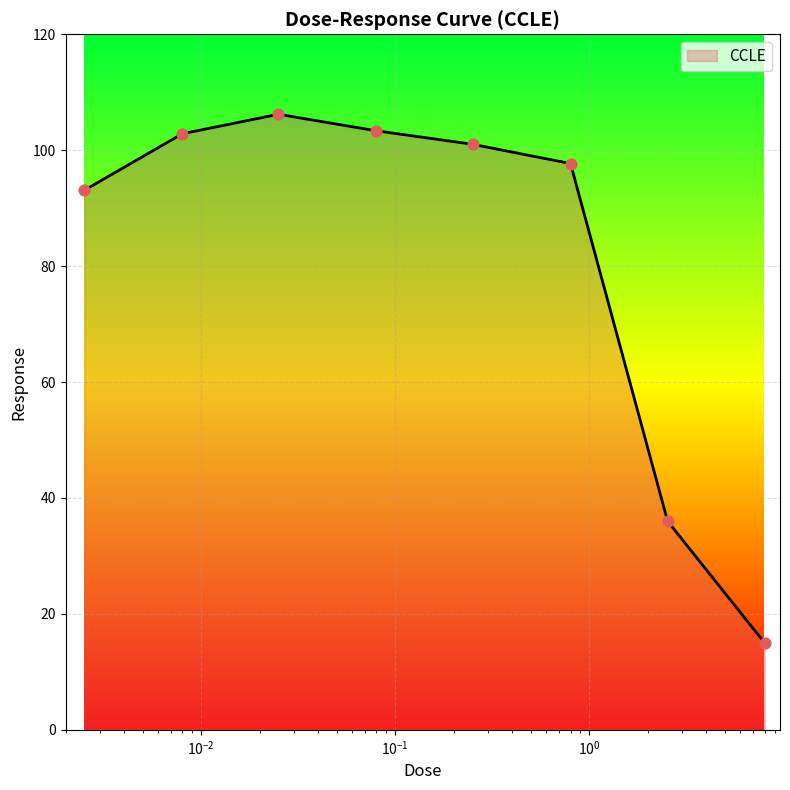

What is the maximum value shown in the chart?

106.2